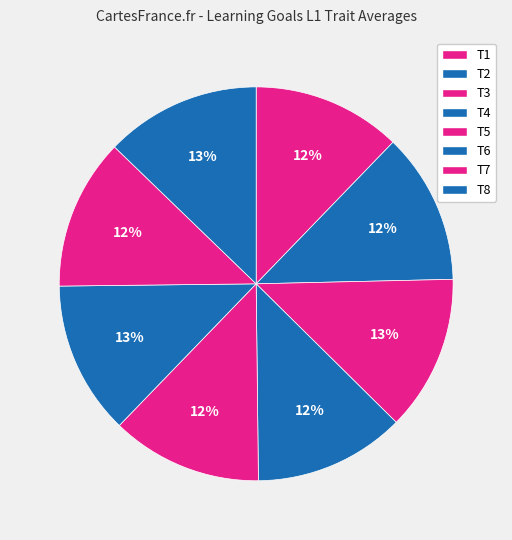

What percentage do T7 and T6 together represent?

25.0%